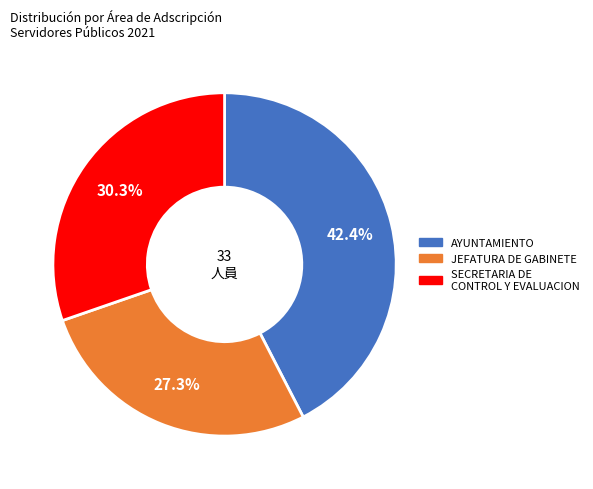

Does any single category account for the majority?

No